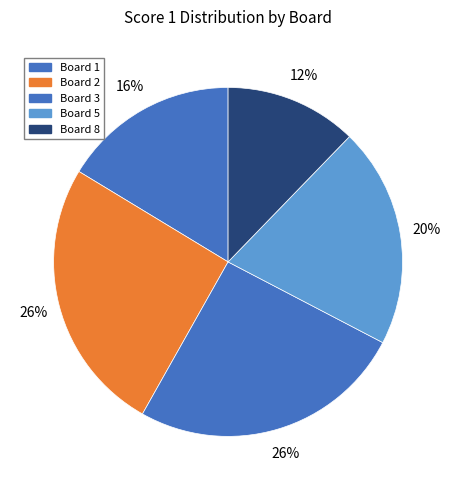

How many slices are in this pie chart?

5